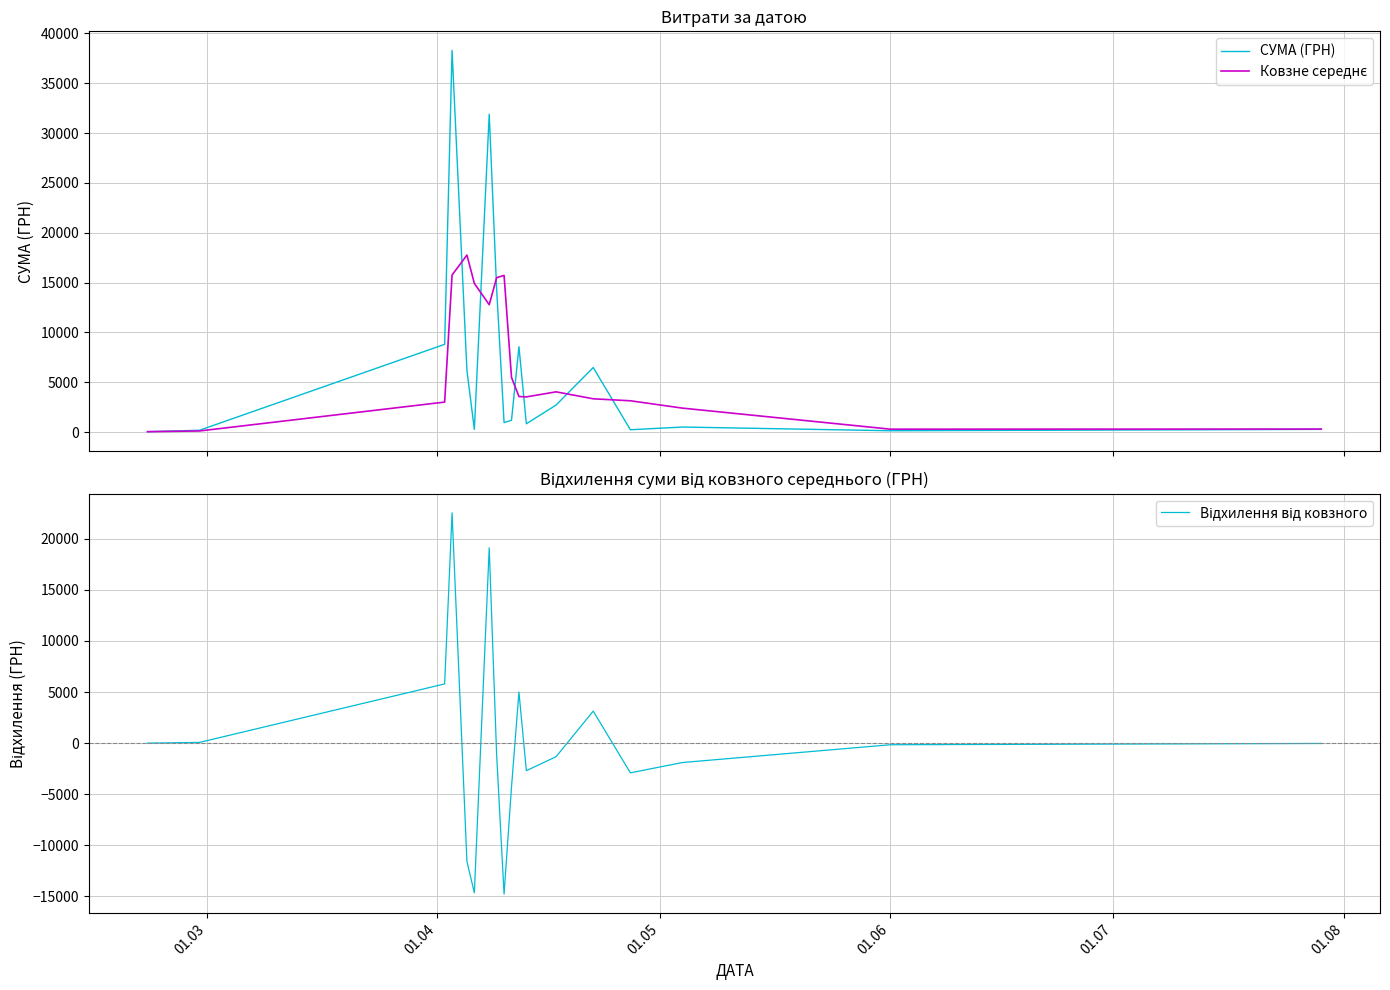

What is the total value across all series at 01.08?

540.0